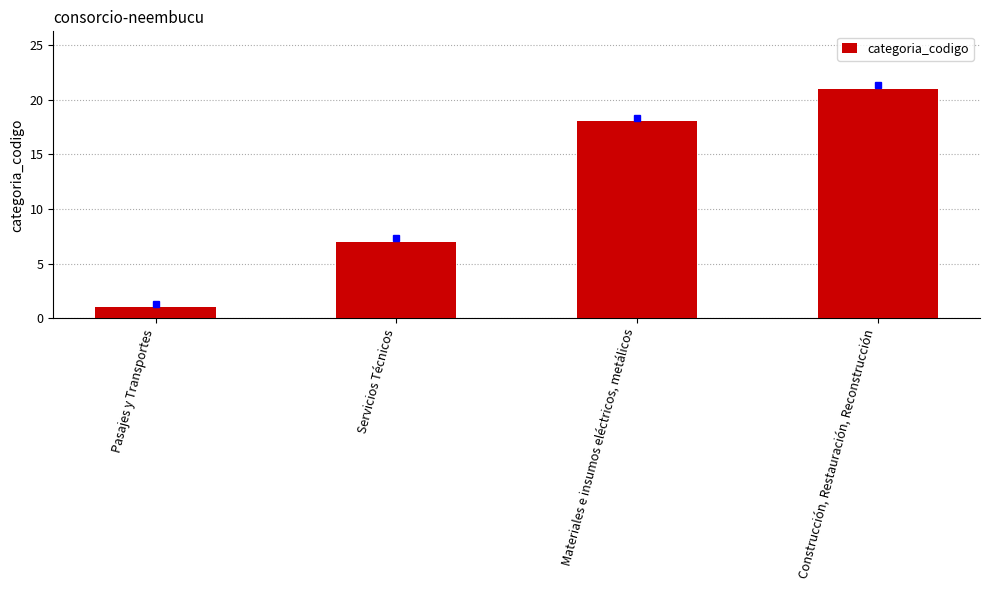

What is the difference between the values at Materiales e insumos eléctricos, metálicos and Pasajes y Transportes?

17